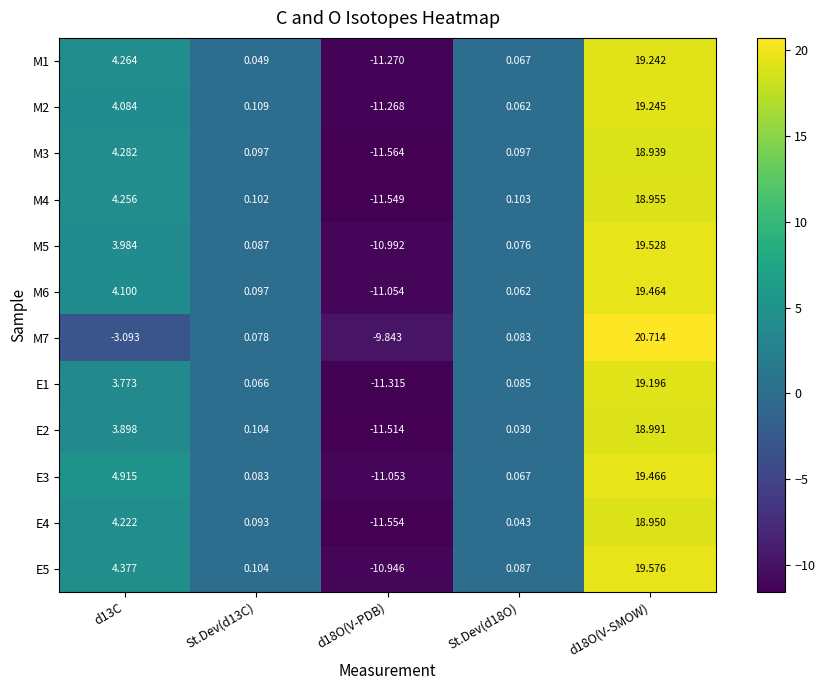

How many positive values does the M1 series have?

4